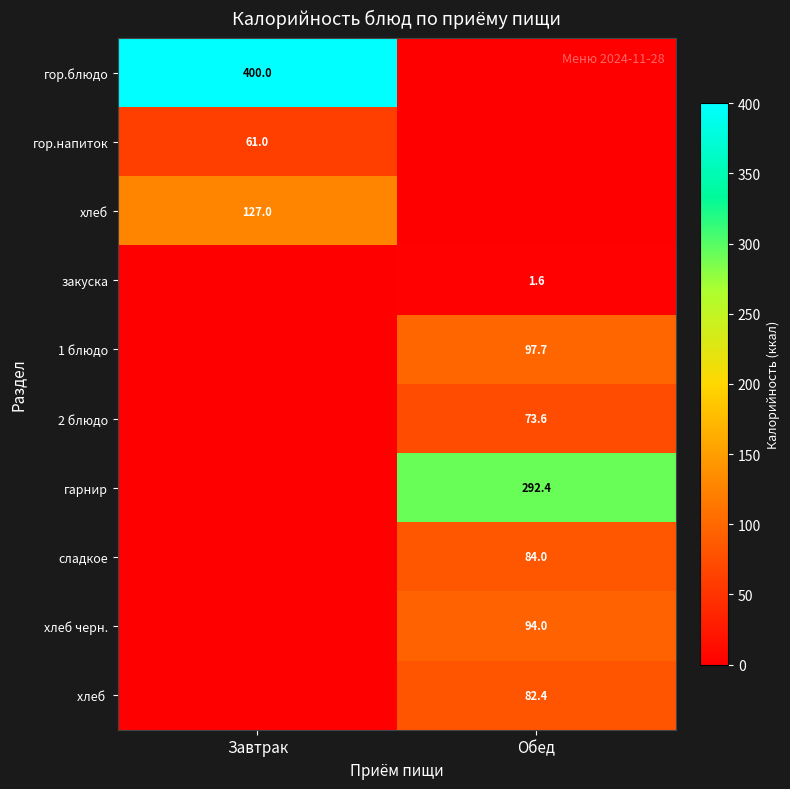

The сладкое series shows 84.0 at Обед. True or false?

True